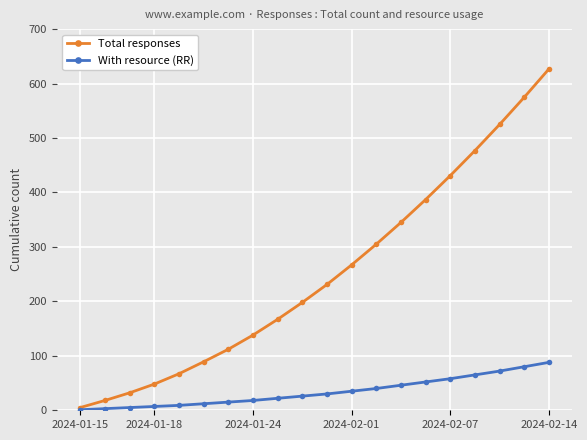

Which series has the largest range (max minus min)?

Total responses